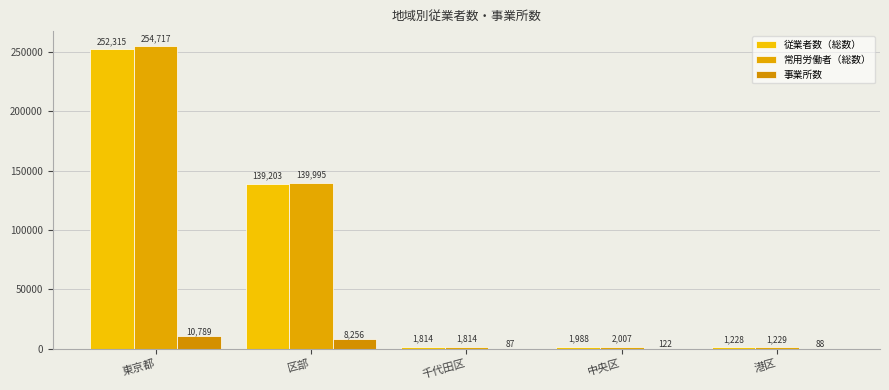

What are all the series names shown in the legend?

従業者数（総数）, 常用労働者（総数）, 事業所数